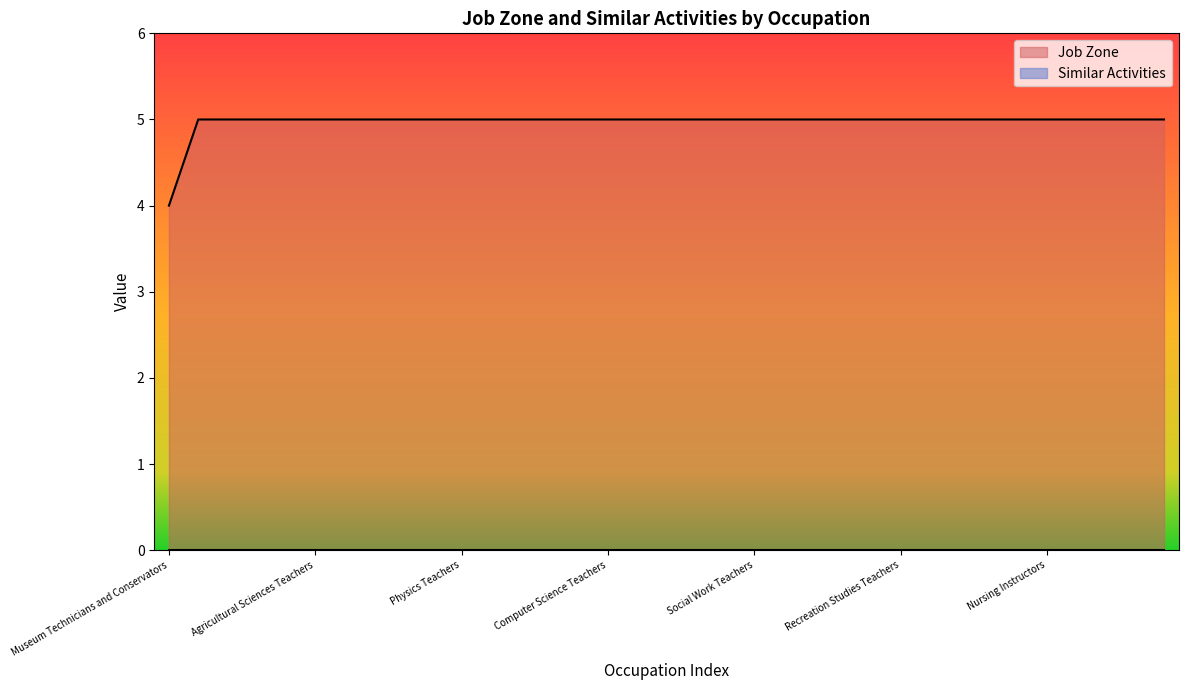

The value at Anthropology Teachers is 5. True or false?

True